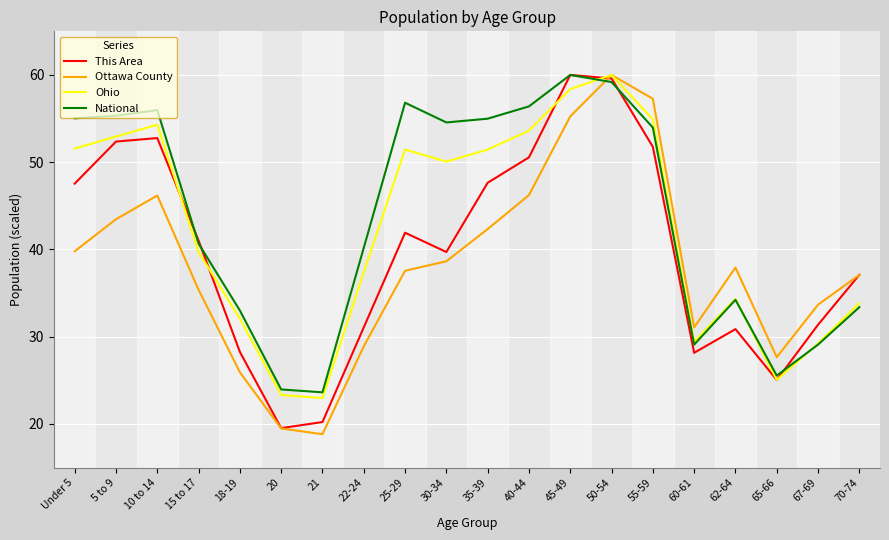

What position from the left is 67-69?

19